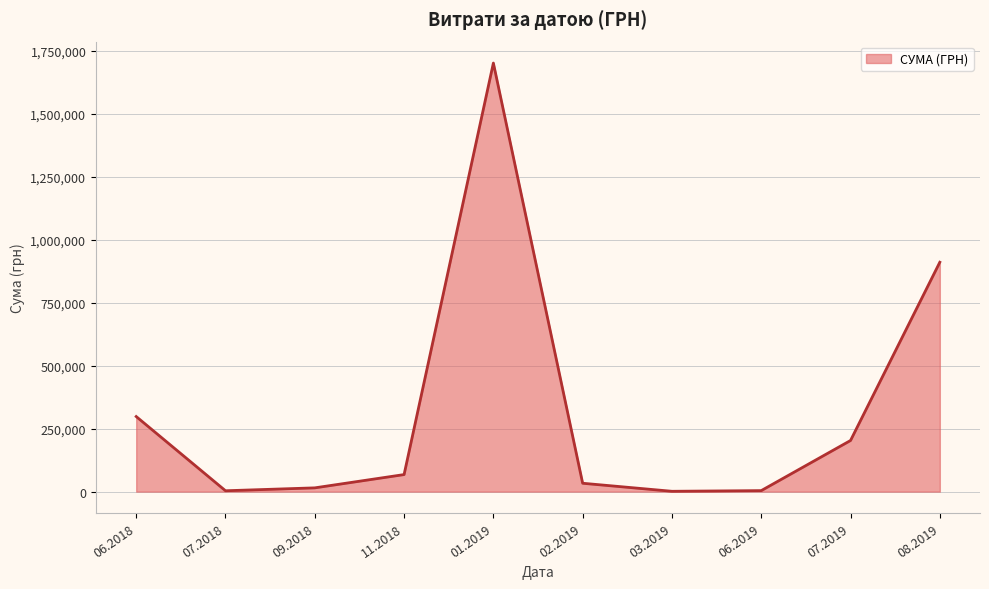

What is the average value?

323539.0